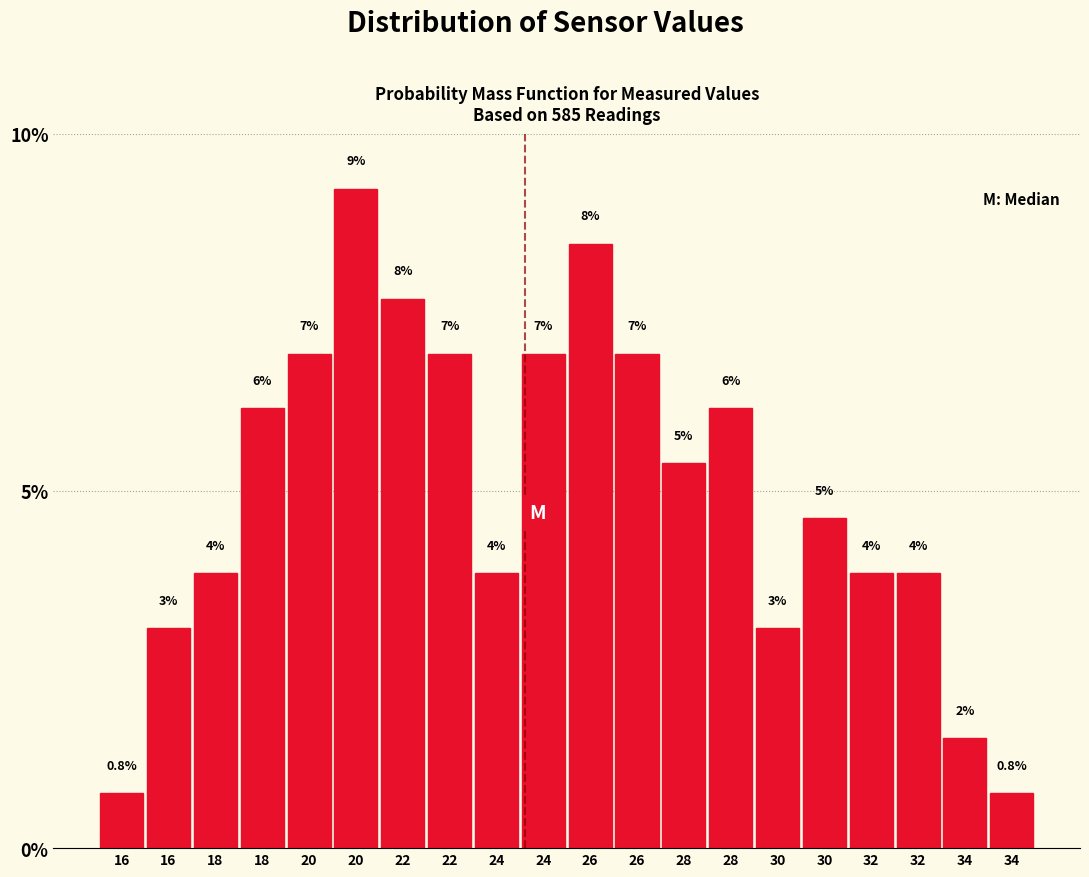

Does the chart contain any negative values?

No